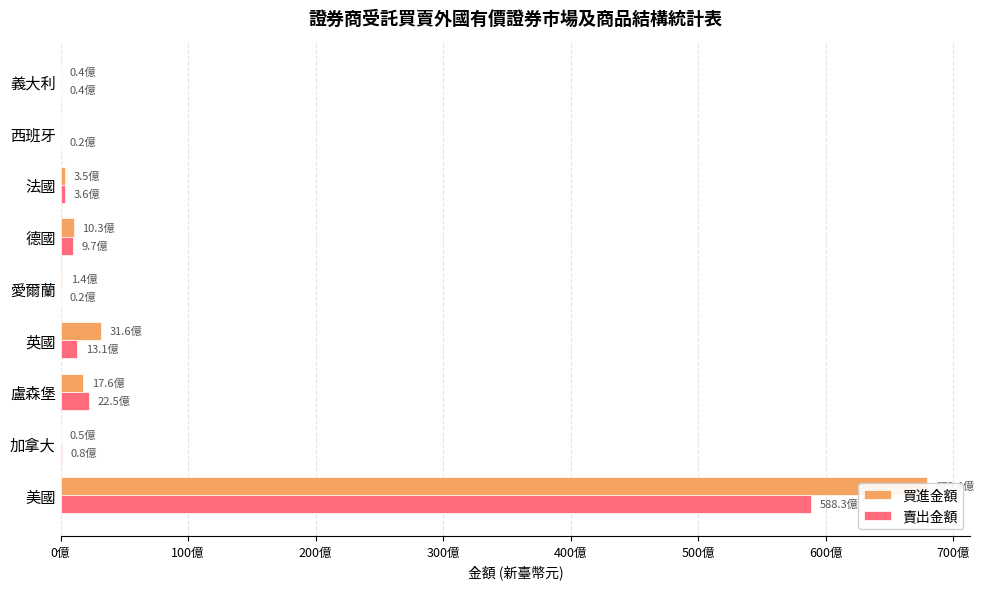

Rank the series by their average value, from lowest to highest.

賣出金額, 買進金額